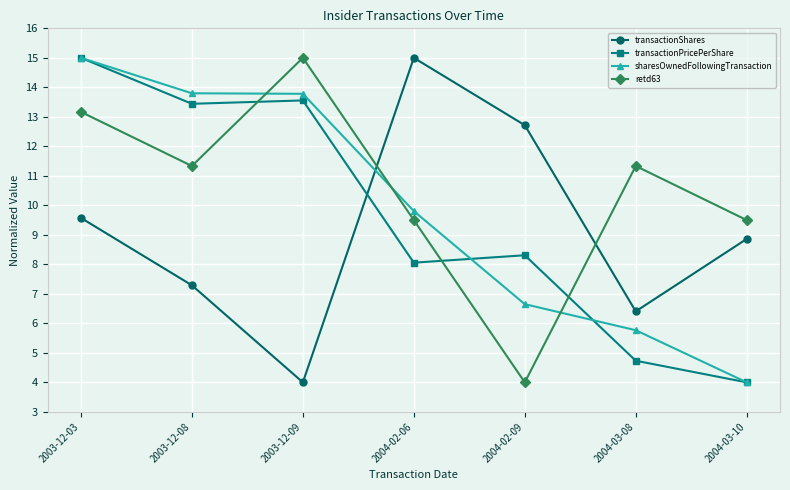

Which category has the highest value in the transactionPricePerShare series?

2003-12-03